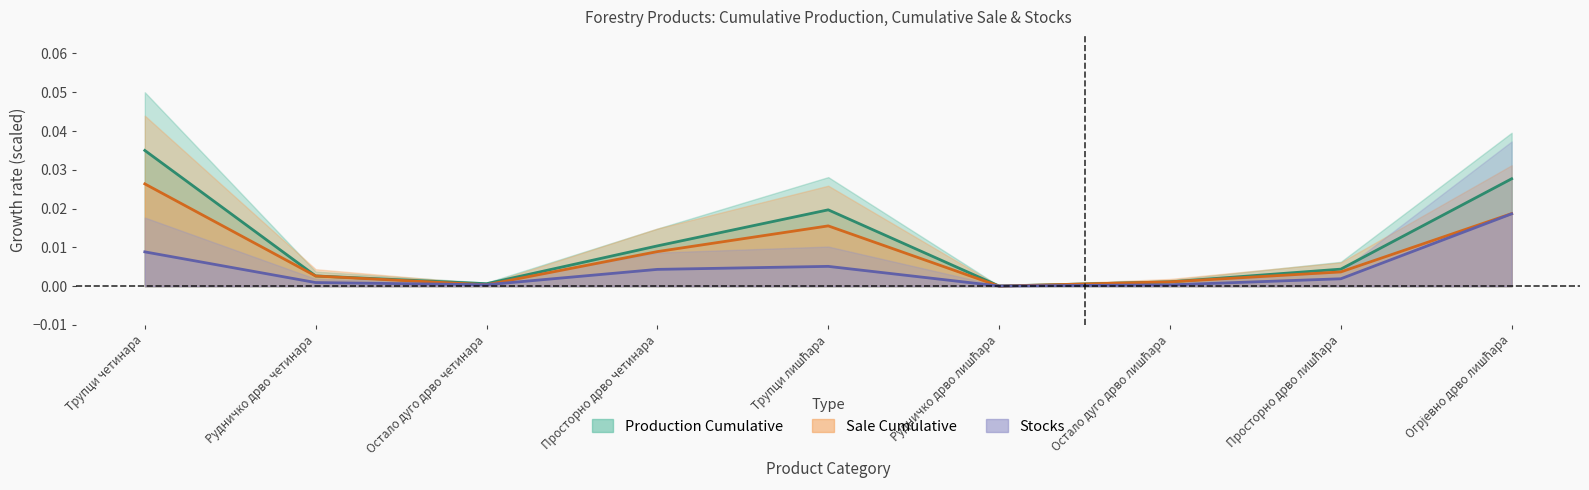

True or false: production_cumulative and stocks cross at least once.

True